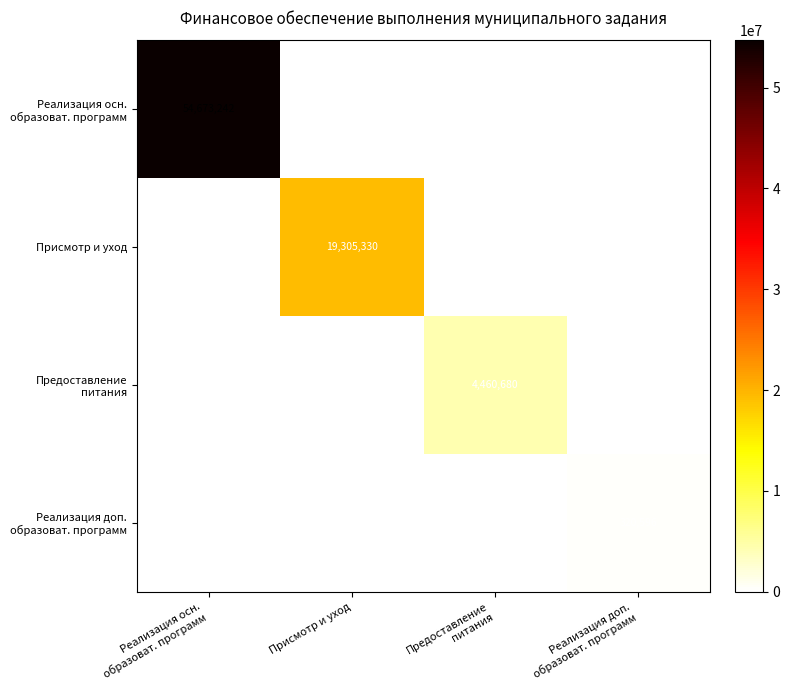

What is the maximum value shown in the chart?

54673242